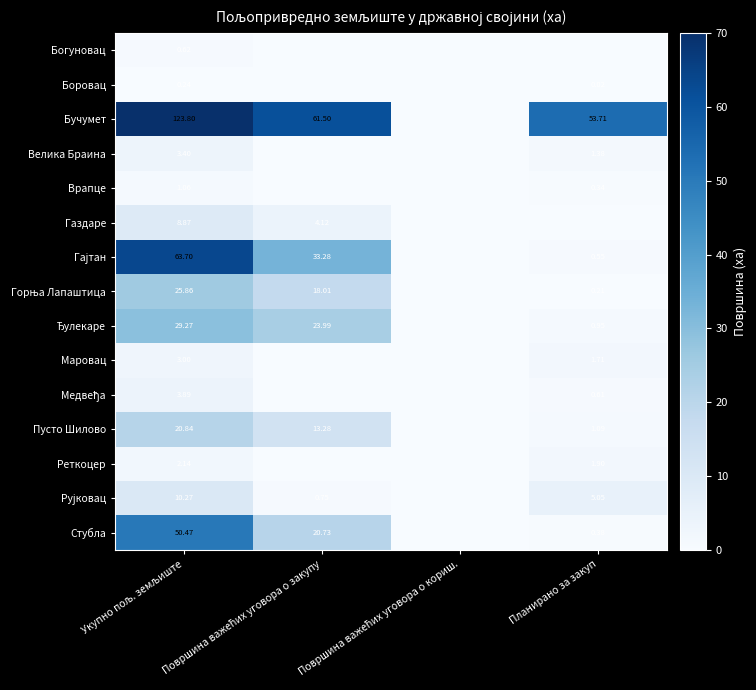

At Површина важећих уговора о закупу, list the series in order from largest to smallest.

Бучумет, Гајтан, Ђулекаре, Стубла, Горња Лапаштица, Пусто Шилово, Газдаре, Рујковац, Богуновац, Боровац, Велика Браина, Врапце, Маровац, Медвеђа, Реткоцер